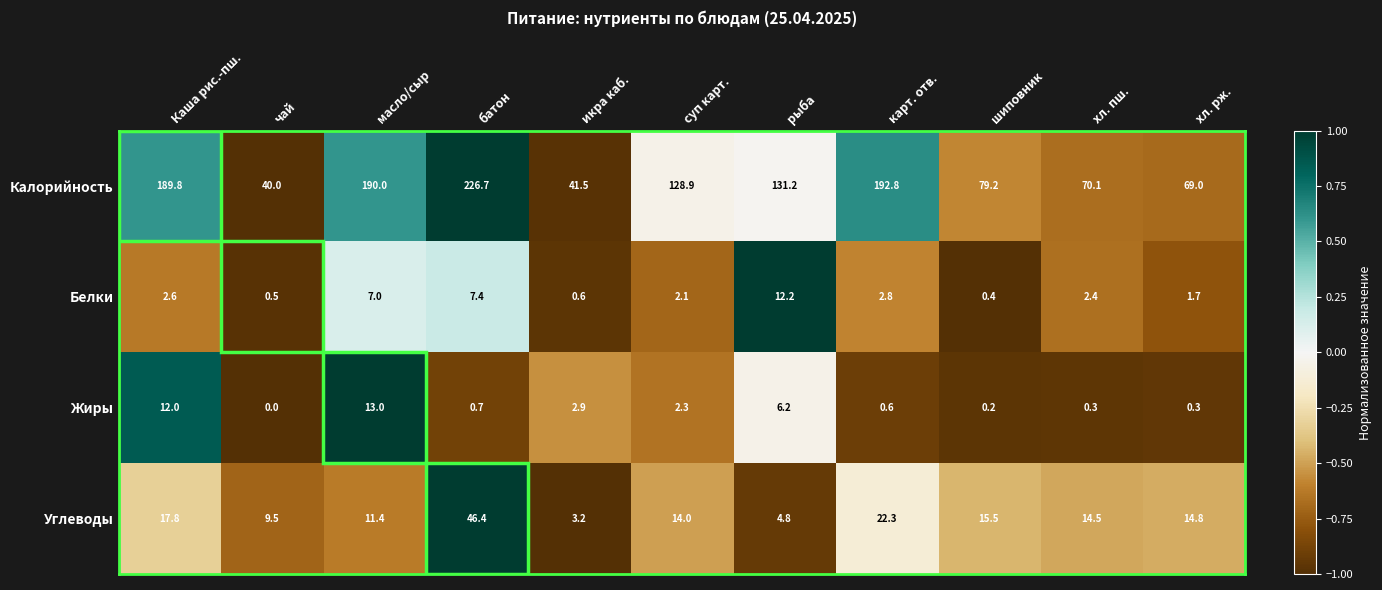

At масло/сыр, list the series in order from largest to smallest.

Калорийность, Жиры, Углеводы, Белки